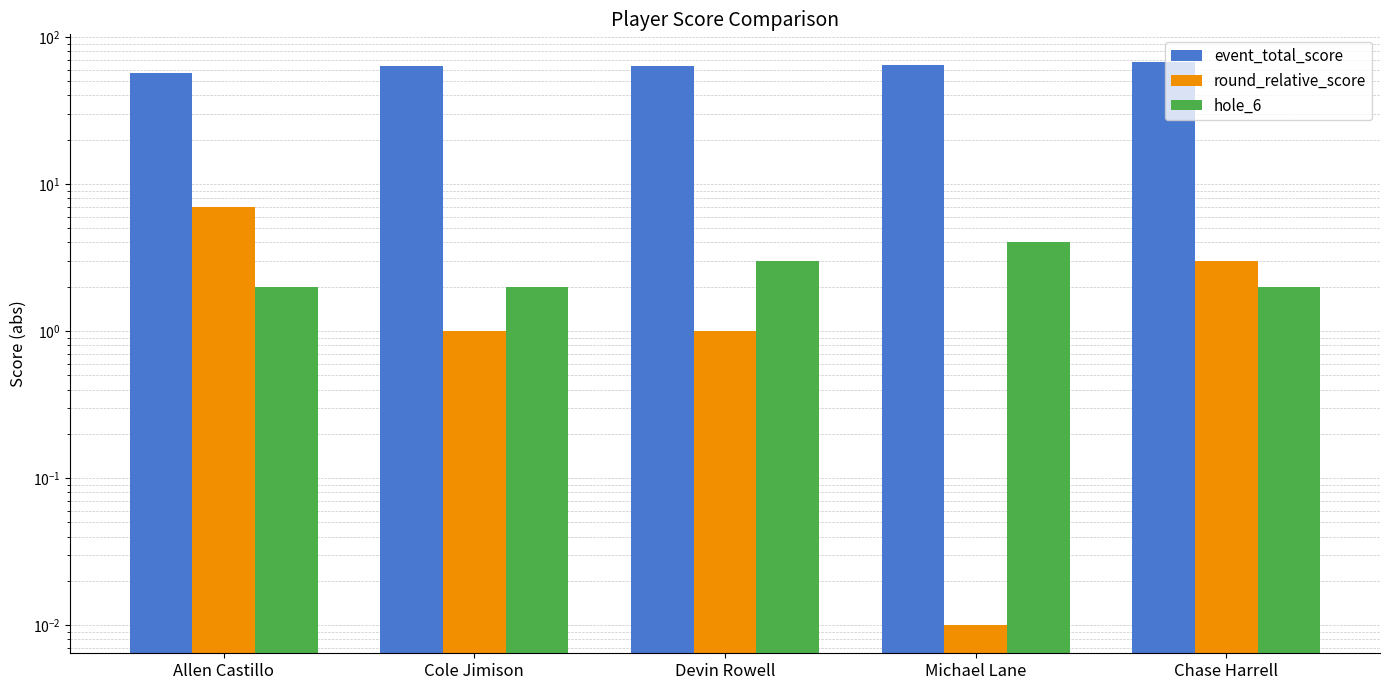

What is the total value across all series at Chase Harrell?

72.0